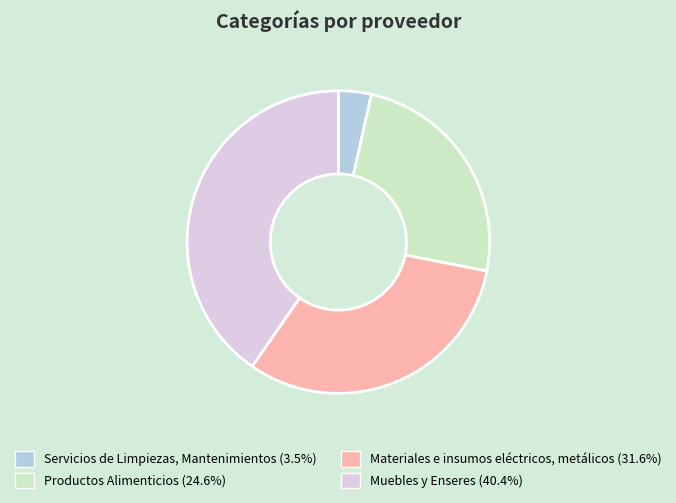

Is the sum of Muebles y Enseres and Materiales e insumos eléctricos, metálicos greater than half?

Yes